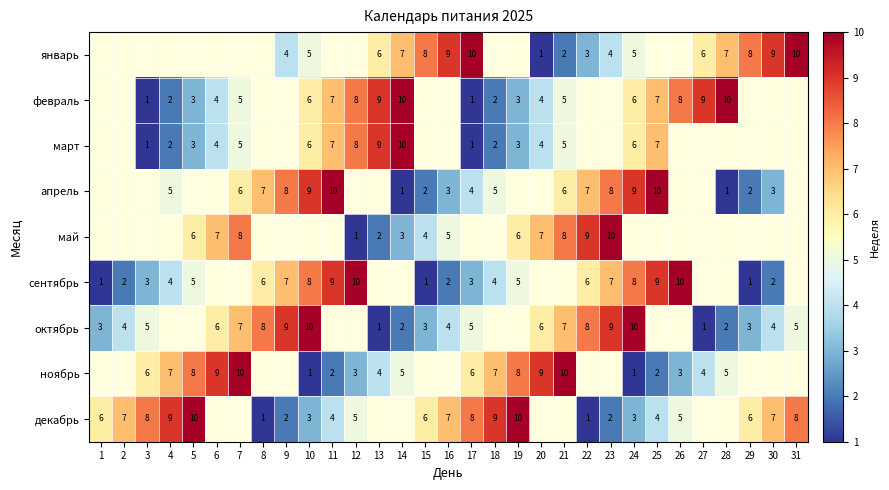

Is the value of январь at 20 greater than the value of март at 18?

No